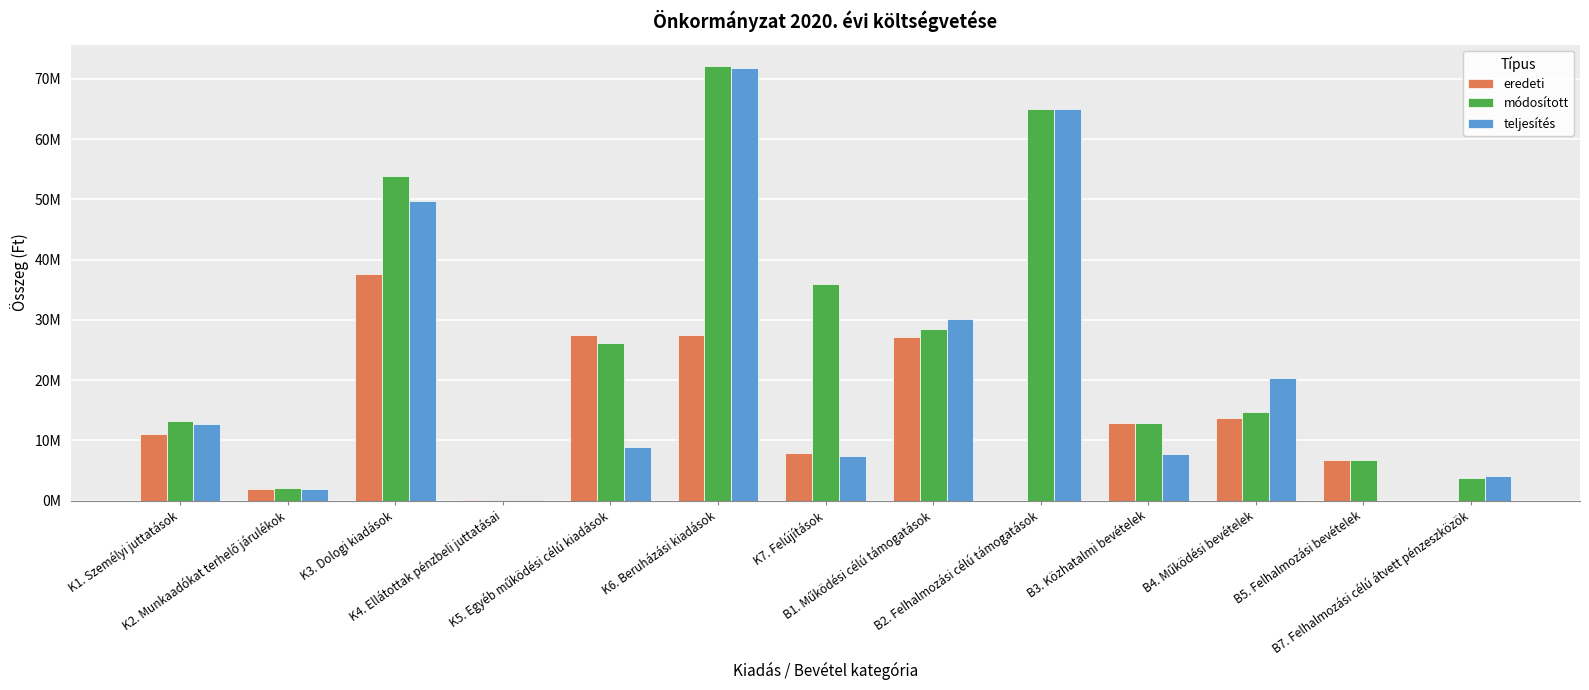

What are all the series names shown in the legend?

eredeti, módosított, teljesítés